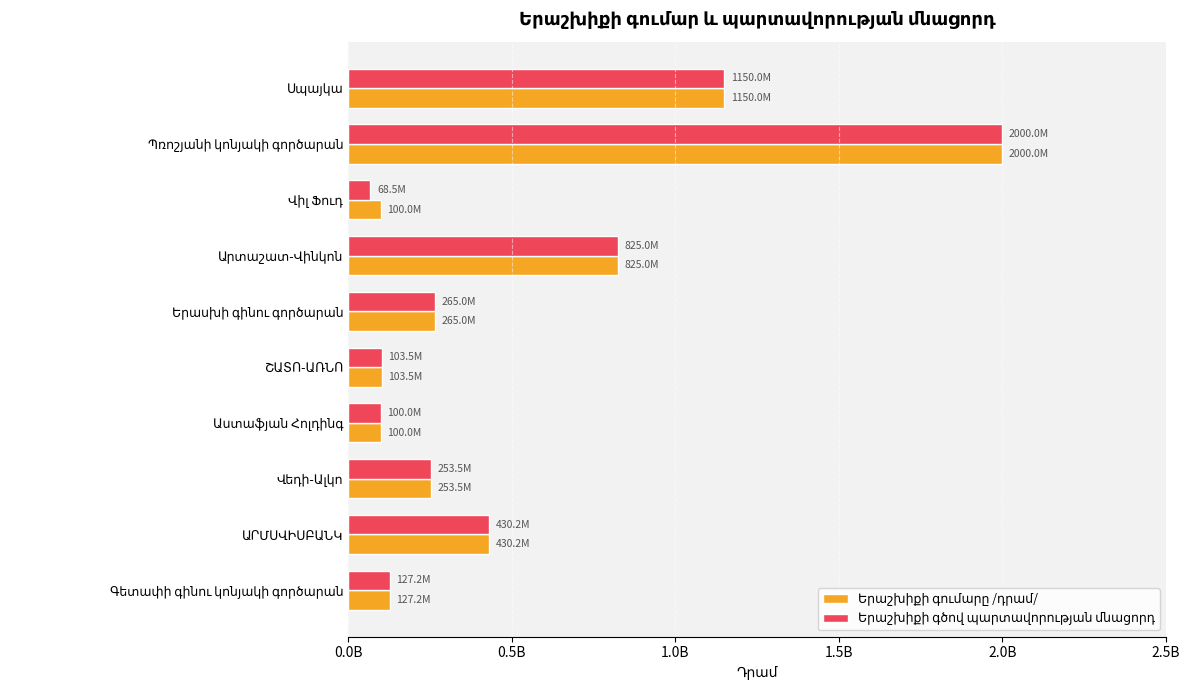

The Երաշխիքի գումարը /դրամ/ series shows 168479496.6 at ՇԱՏՈ-ԱՌՆՈ. True or false?

False